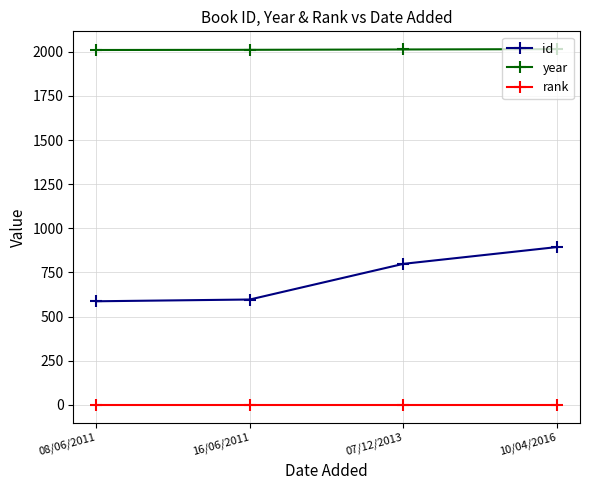

Rank the series by their maximum value, from highest to lowest.

year, id, rank